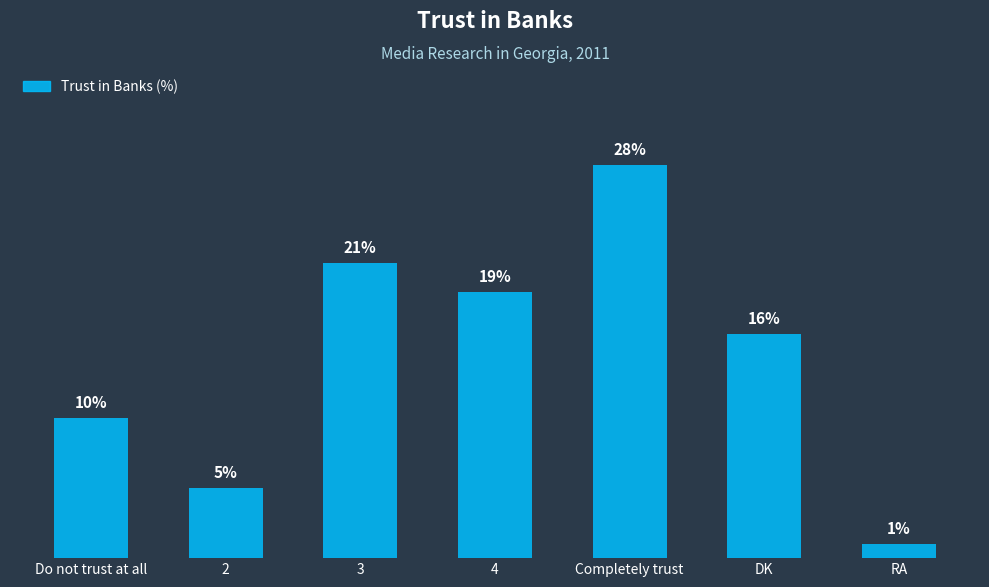

Are the bars grouped side by side (vs. stacked)?

No